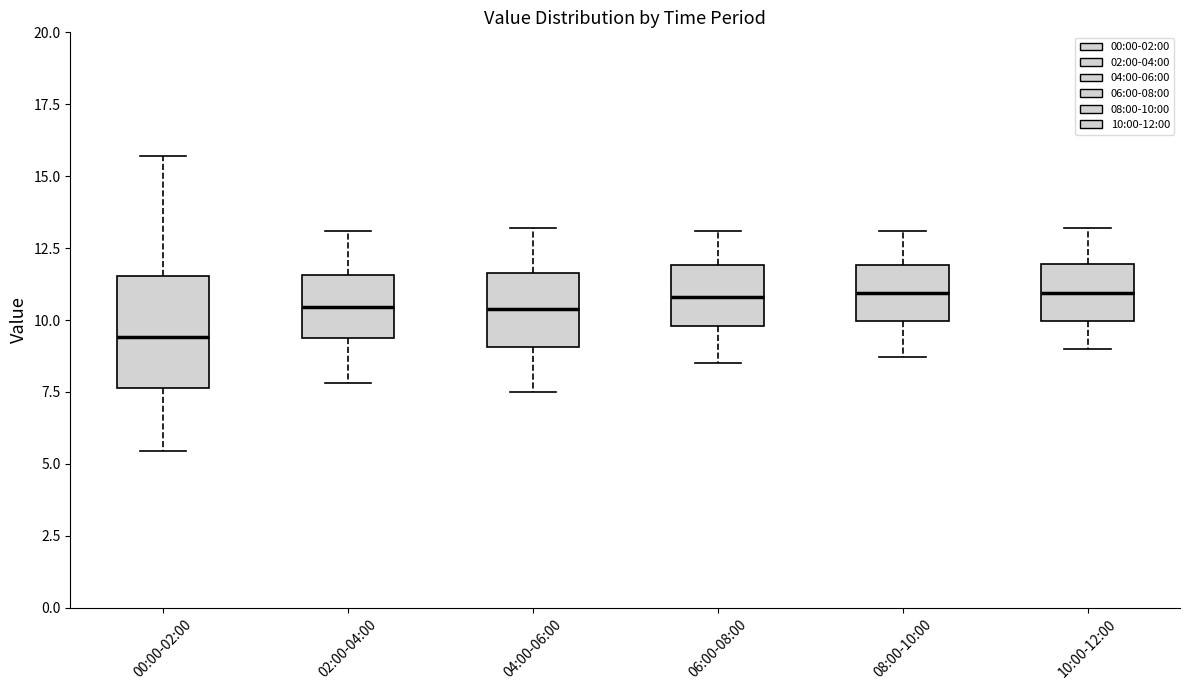

Reading left to right, read every box against the y-axis: the position of its median line, the range the box covers, and the ends of its whiskers. The values are not printed on the chart, so give them approximately, as read against the axis.

00:00-02:00: median 9.5, box 7.5 to 11.5, whiskers 5.5 to 15.5
02:00-04:00: median 10.5, box 9.5 to 11.5, whiskers 8.0 to 13.0
04:00-06:00: median 10.5, box 9.0 to 11.5, whiskers 7.5 to 13.0
06:00-08:00: median 11.0, box 10.0 to 12.0, whiskers 8.5 to 13.0
08:00-10:00: median 11.0, box 10.0 to 12.0, whiskers 8.5 to 13.0
10:00-12:00: median 11.0, box 10.0 to 12.0, whiskers 9.0 to 13.0